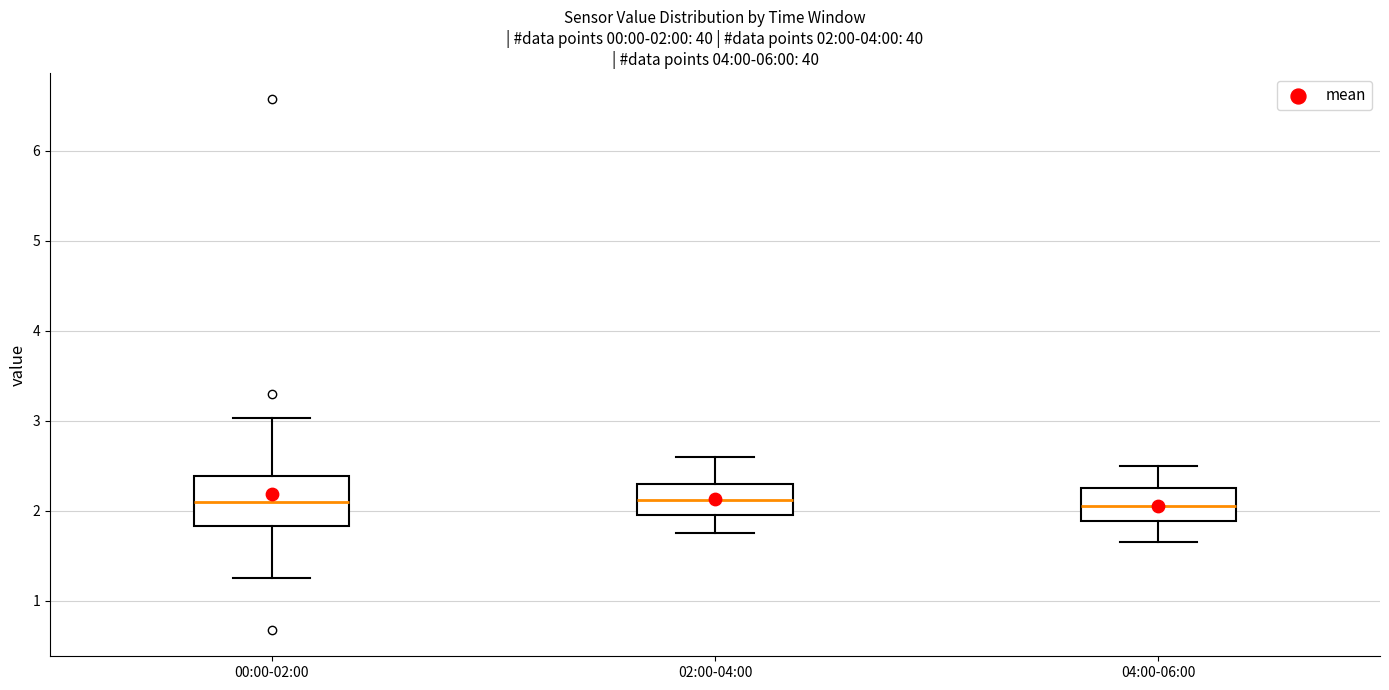

Comparing the boxes themselves (not the whiskers), which one is the tallest?

00:00-02:00